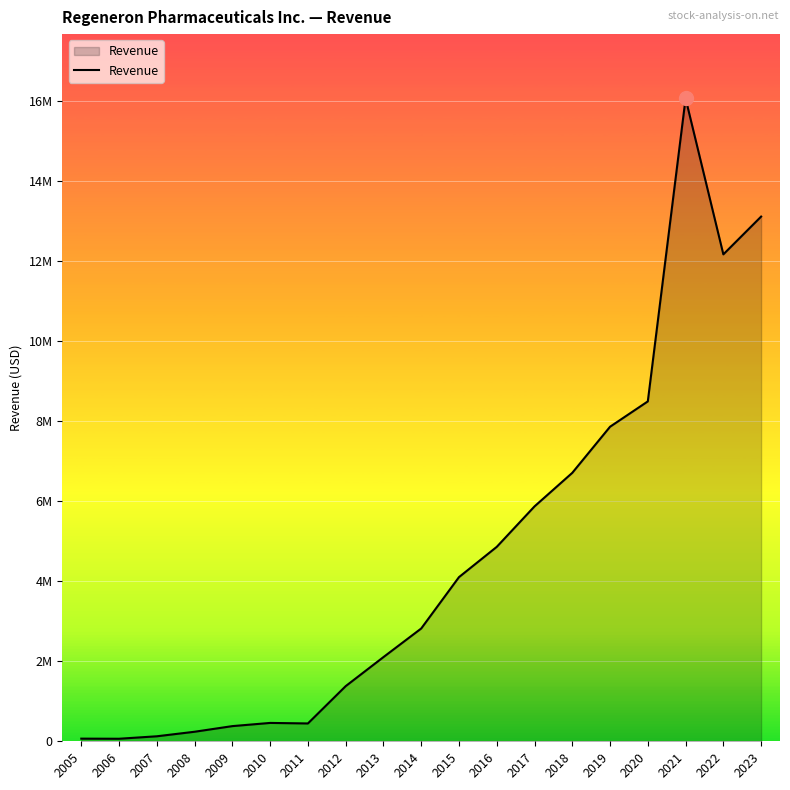

Does the chart display data point markers on the line(s)?

No